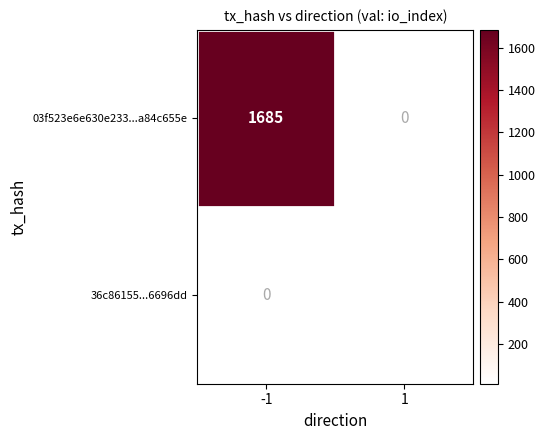

The 03f523e6e630e233...a84c655e series shows 1685 at -1. True or false?

True